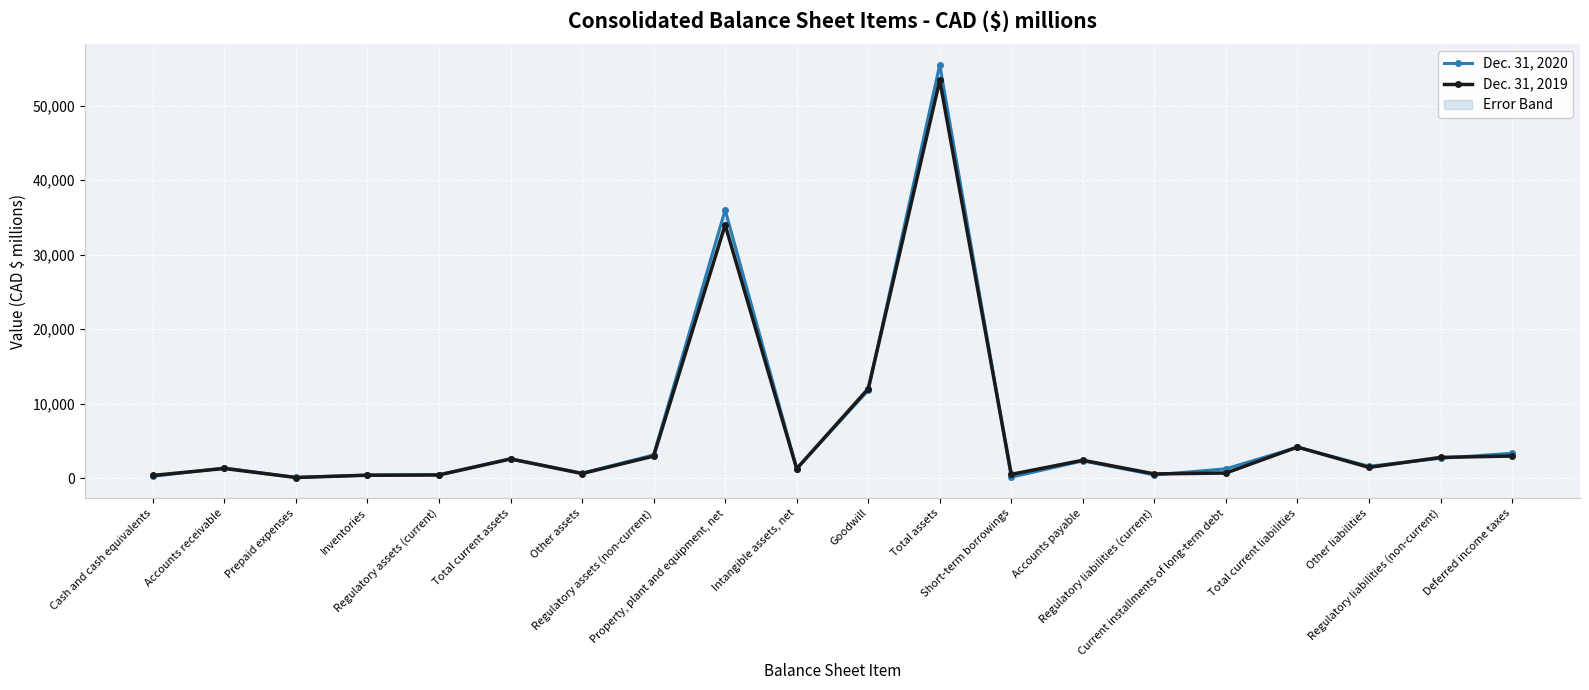

How many intersections are there between Dec. 31, 2019 and Dec. 31, 2020?

9